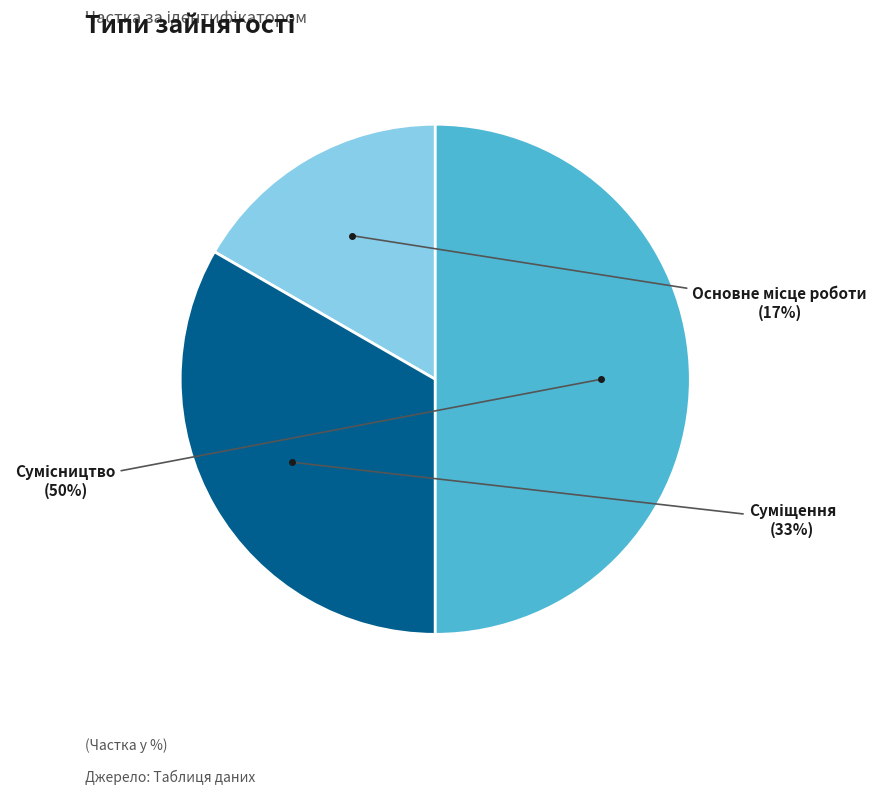

To the nearest percent, what is the average slice percentage?

33%